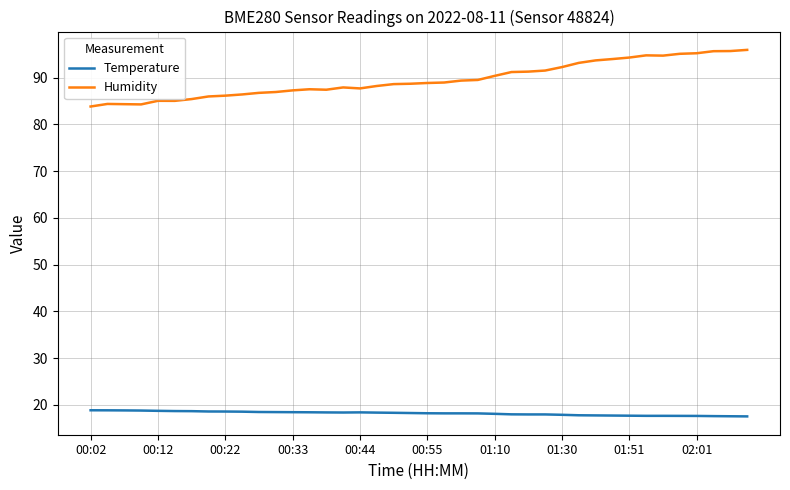

What is the difference between the maximum and minimum values in the Temperature series?

1.3